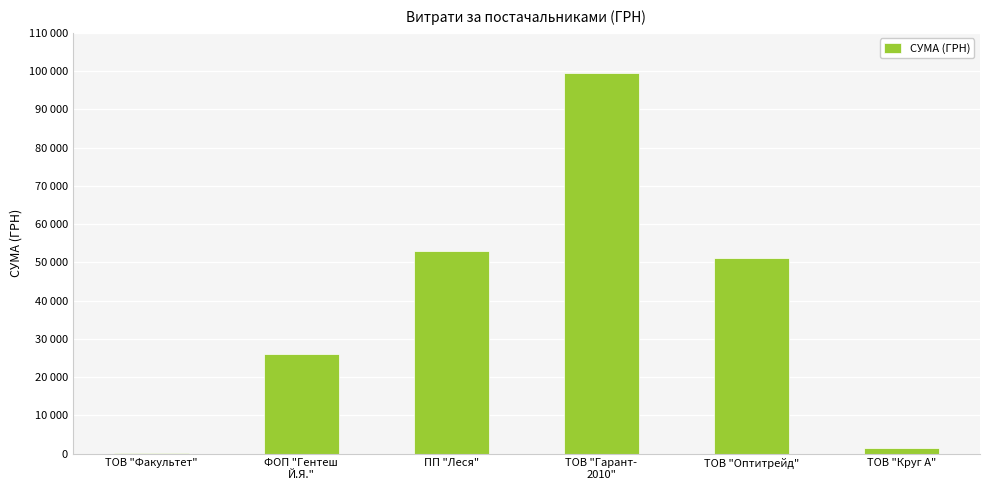

Rank the categories by value from lowest to highest.

ТОВ "Факультет", ТОВ "Круг А", ФОП "Гентеш
Й.Я.", ТОВ "Оптитрейд", ПП "Леся", ТОВ "Гарант-
2010"